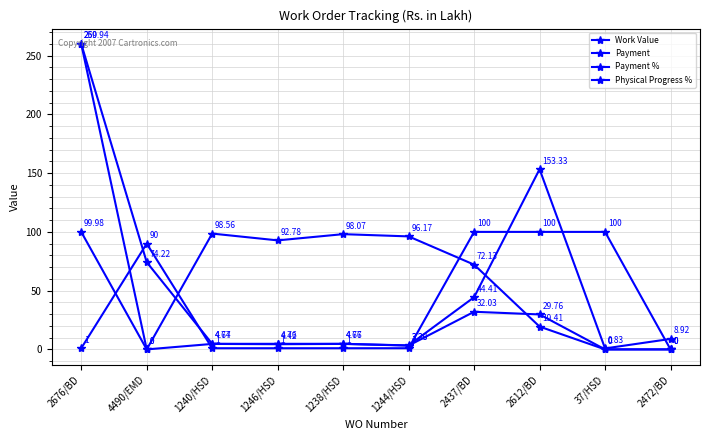

How many series are shown in this chart?

4